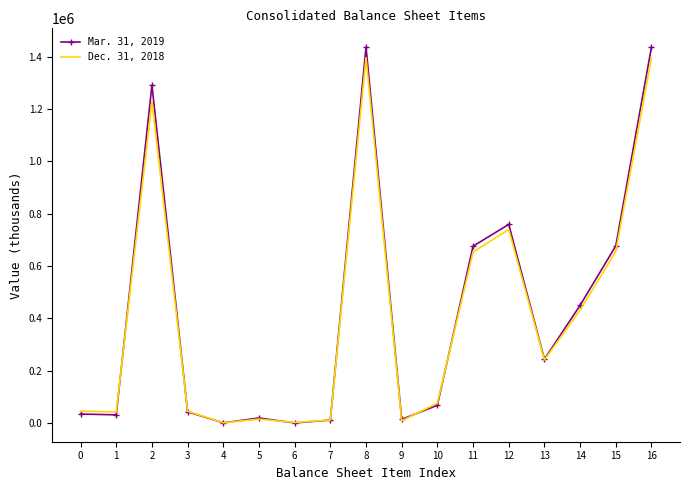

Rank the series by their maximum value, from lowest to highest.

Dec. 31, 2018, Mar. 31, 2019